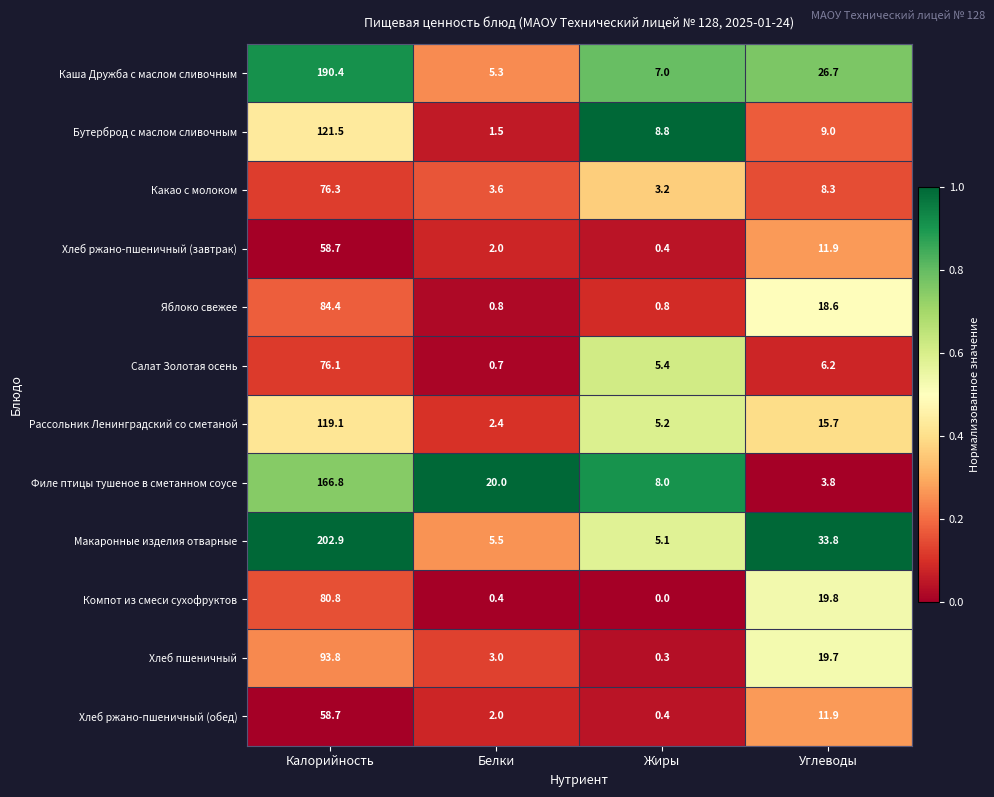

The Филе птицы тушеное в сметанном соусе series shows 20.0 at Белки. True or false?

True